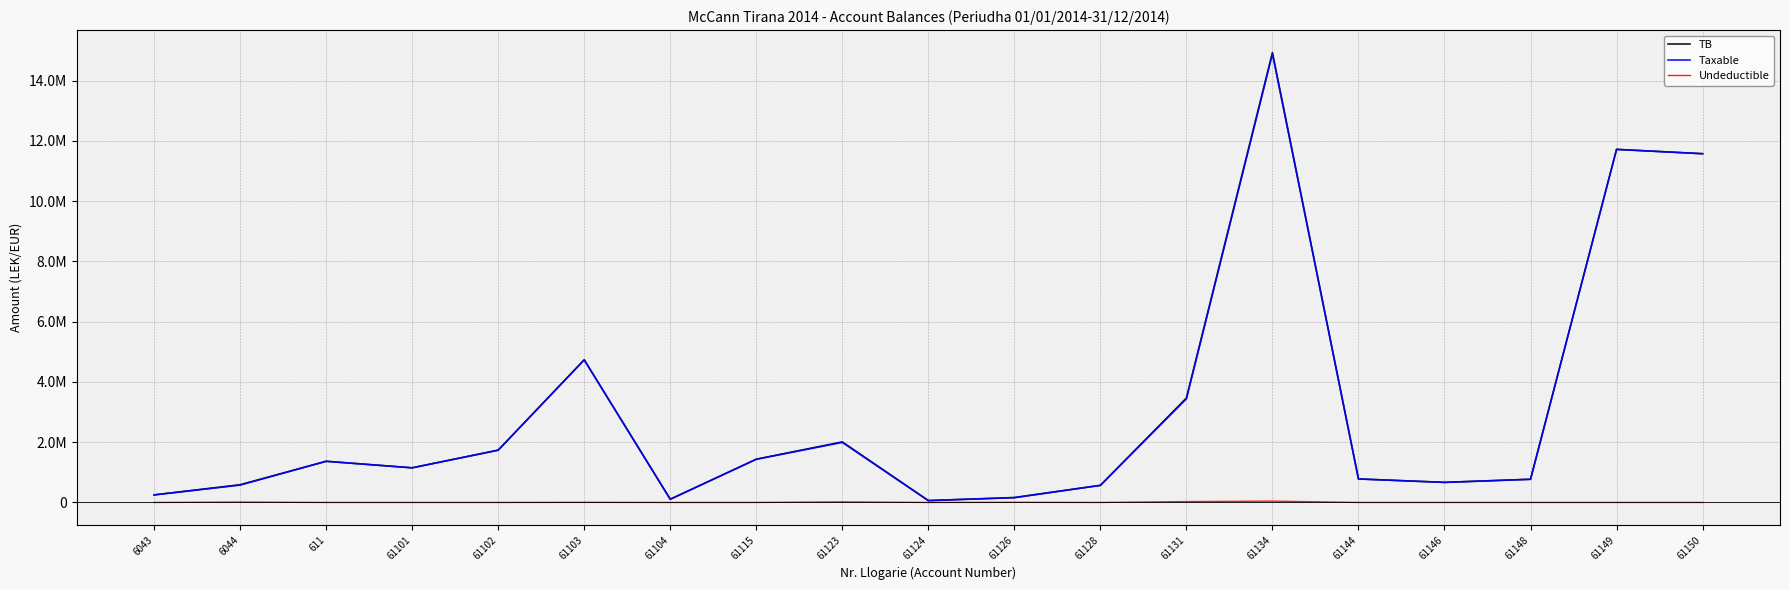

Which series has the widest spread of values?

TB